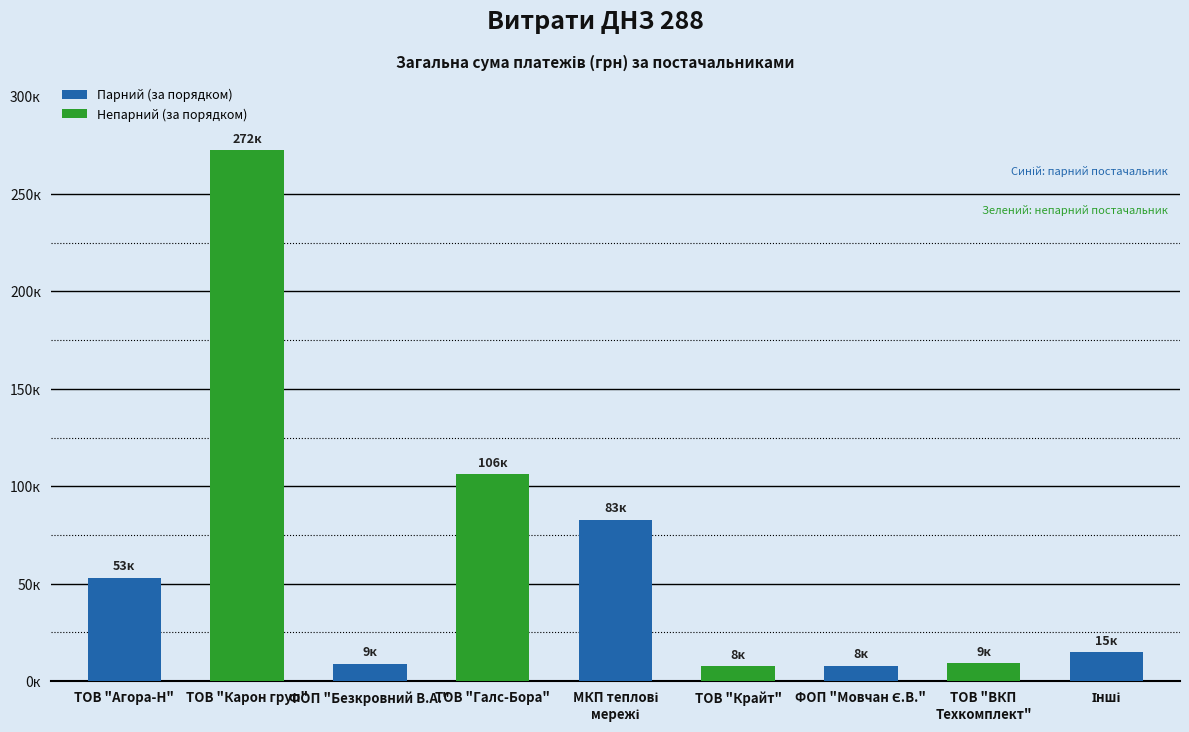

How many categories are shown in the chart?

9